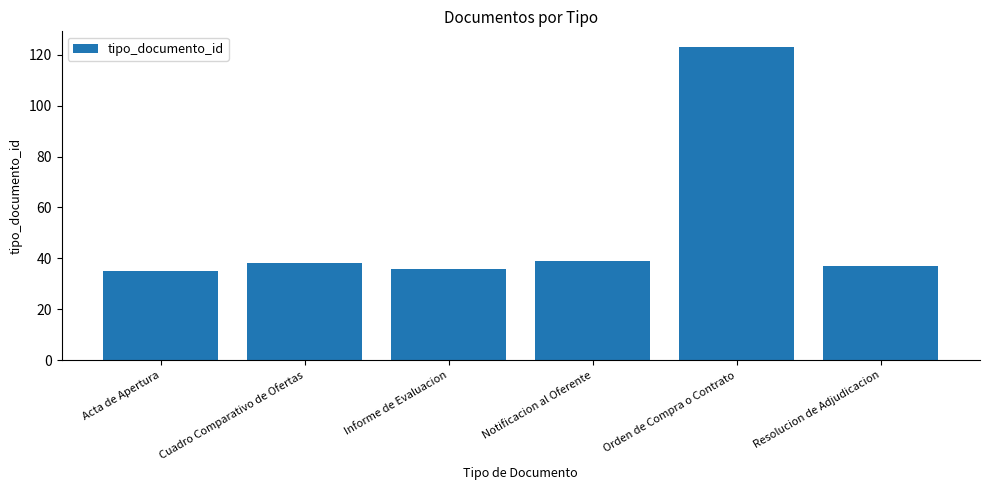

The value at Cuadro Comparativo de Ofertas is 38. True or false?

True